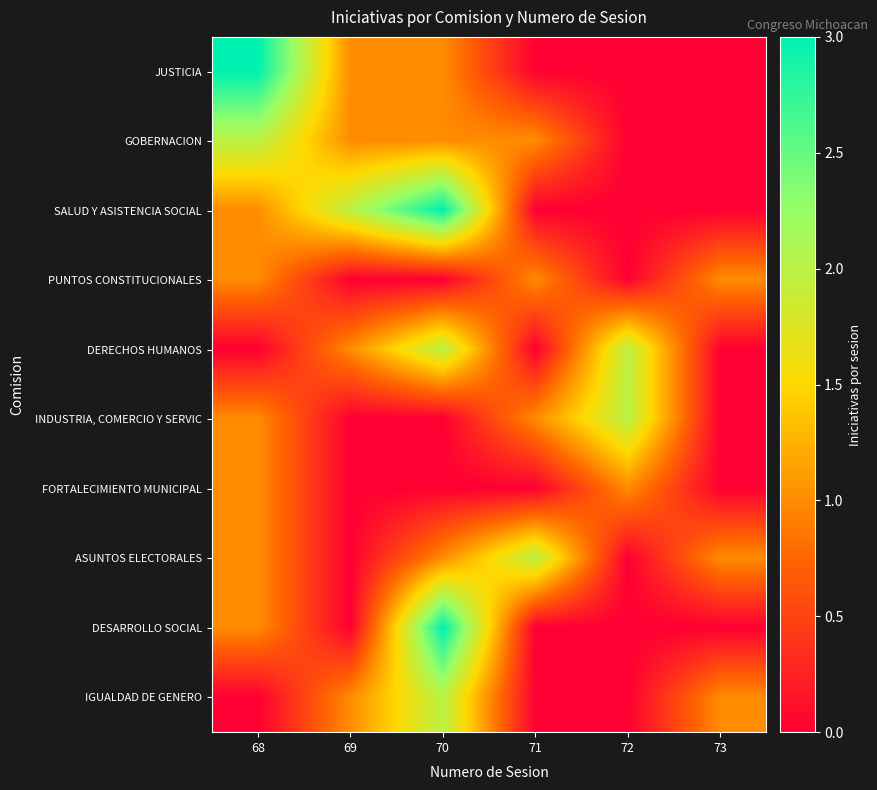

Between 70 and 69, which is larger?

70